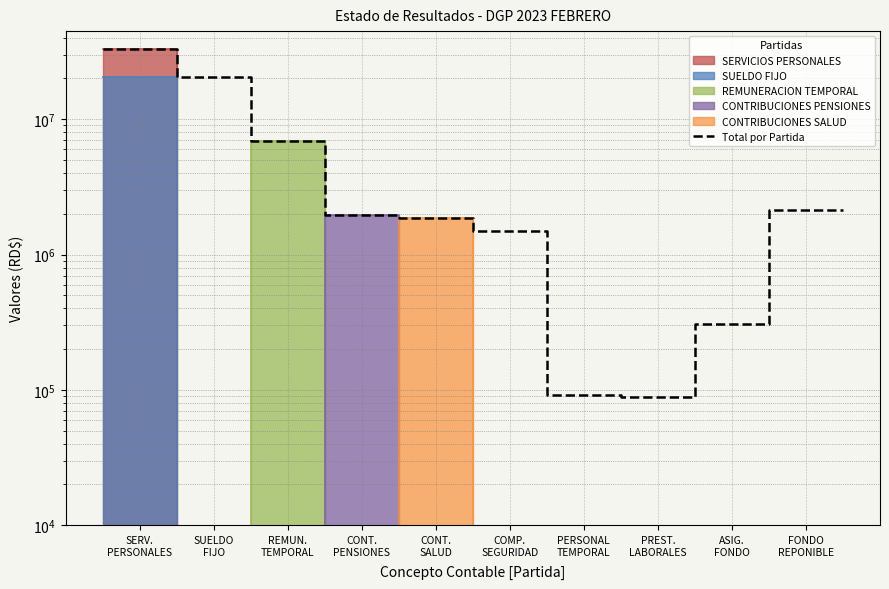

Is this an area chart (filled region under the line)?

No